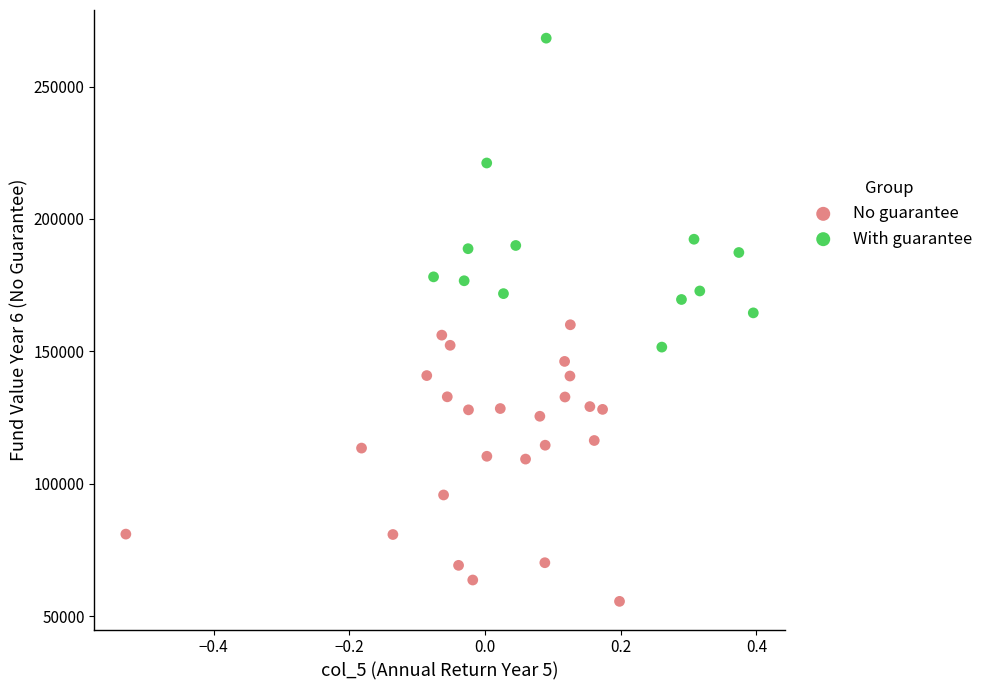

Which series contains the lowest Y value?

No guarantee